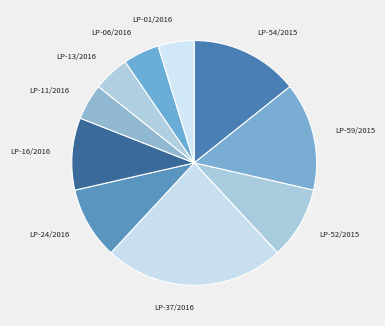

Is there any slice that represents more than half of the pie?

No